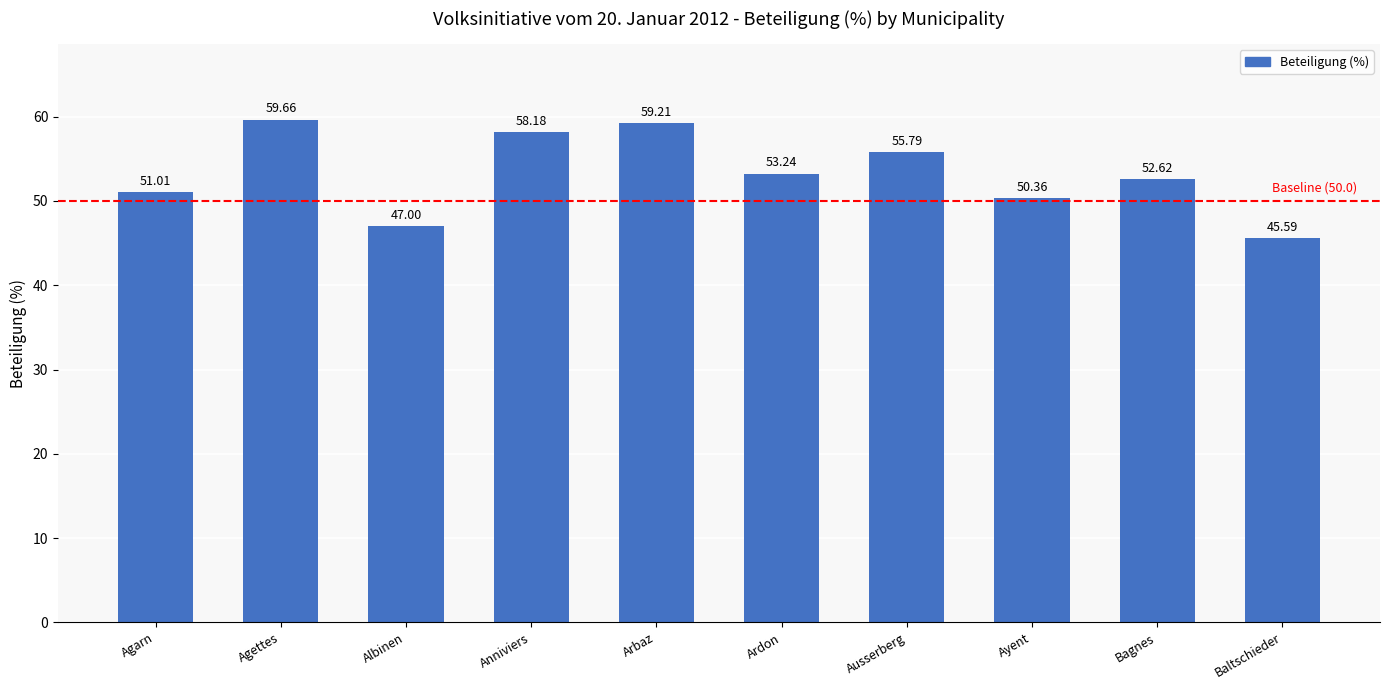

Which has a higher value, Baltschieder or Ardon?

Ardon